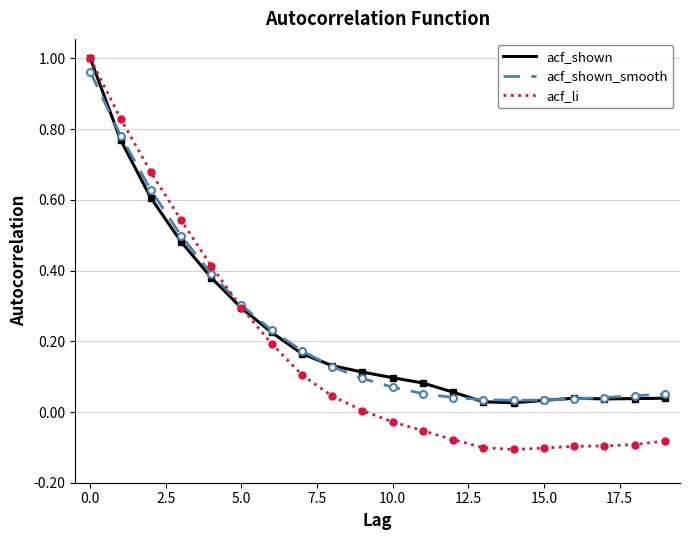

What is the difference between the second highest and second lowest values in the acf_li series?

0.9